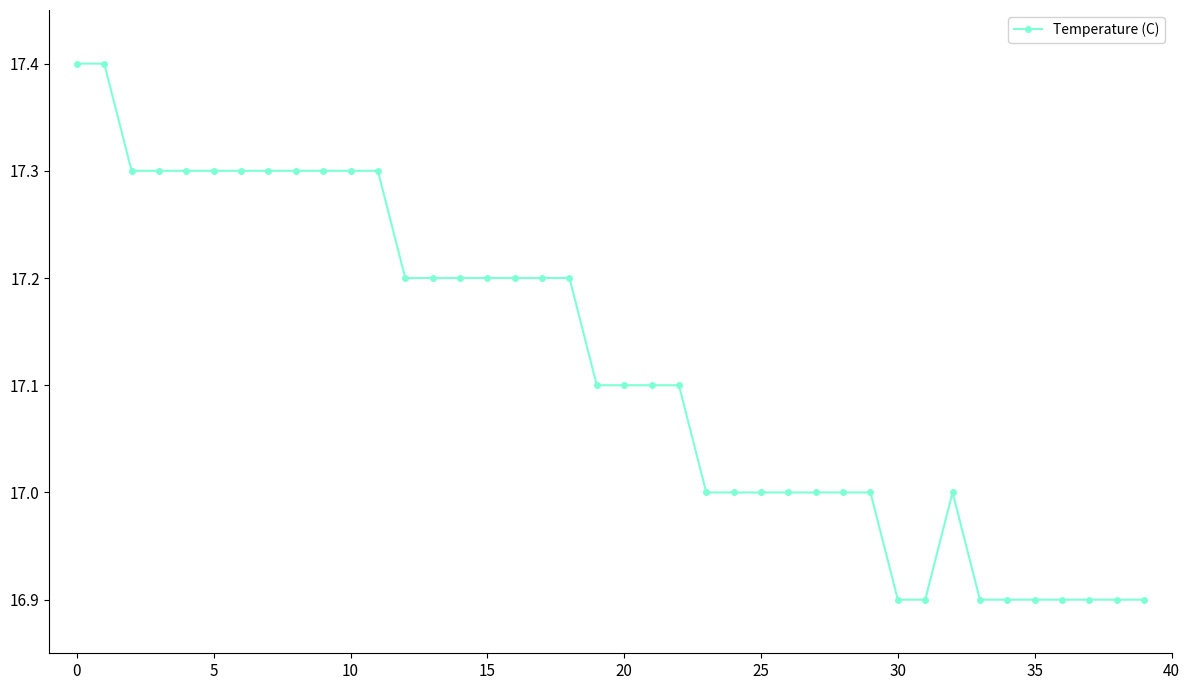

What is the difference between the second highest and second lowest values?

0.5